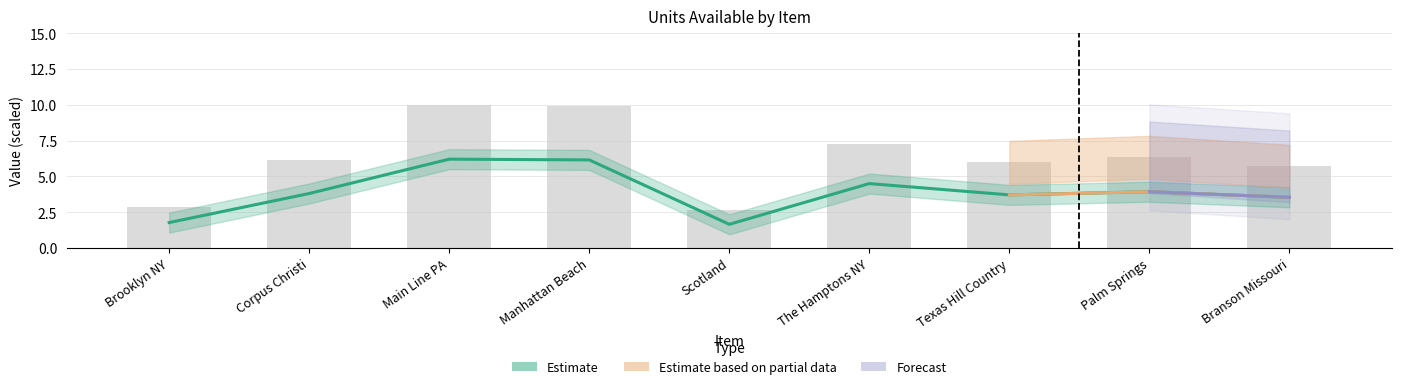

What is the average value?

6.3